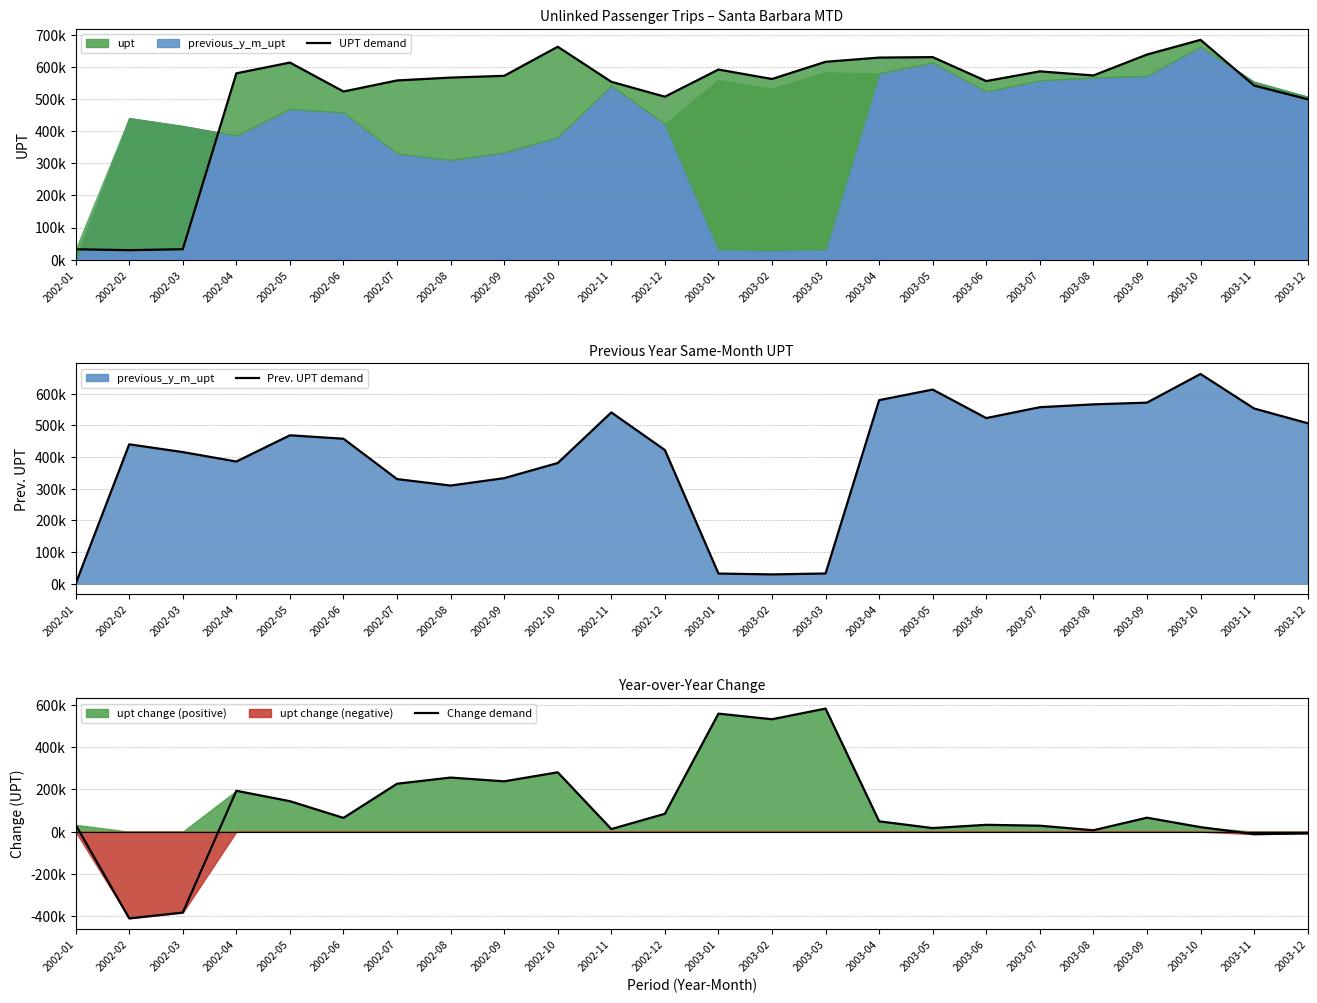

Rank the categories by UPT demand value from lowest to highest.

2002-02, 2002-01, 2002-03, 2003-12, 2002-12, 2002-06, 2003-11, 2002-11, 2003-06, 2002-07, 2003-02, 2002-08, 2002-09, 2003-08, 2002-04, 2003-07, 2003-01, 2002-05, 2003-03, 2003-04, 2003-05, 2003-09, 2002-10, 2003-10